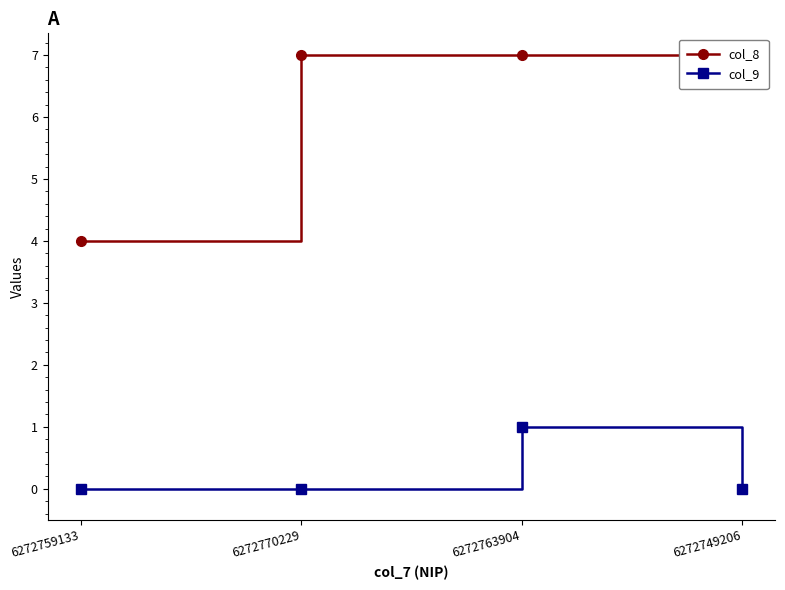

Does the chart display data point markers on the line(s)?

Yes